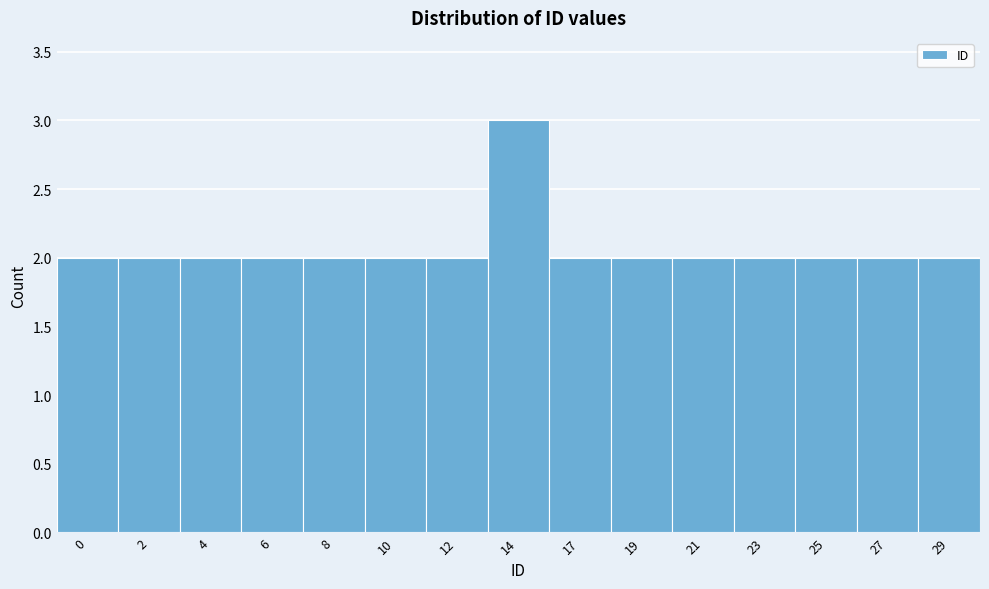

Reading left to right, transcribe all the data shown in this chart.

0=2	2=2	4=2	6=2	8=2	10=2	12=2	14=3	17=2	19=2	21=2	23=2	25=2	27=2	29=2